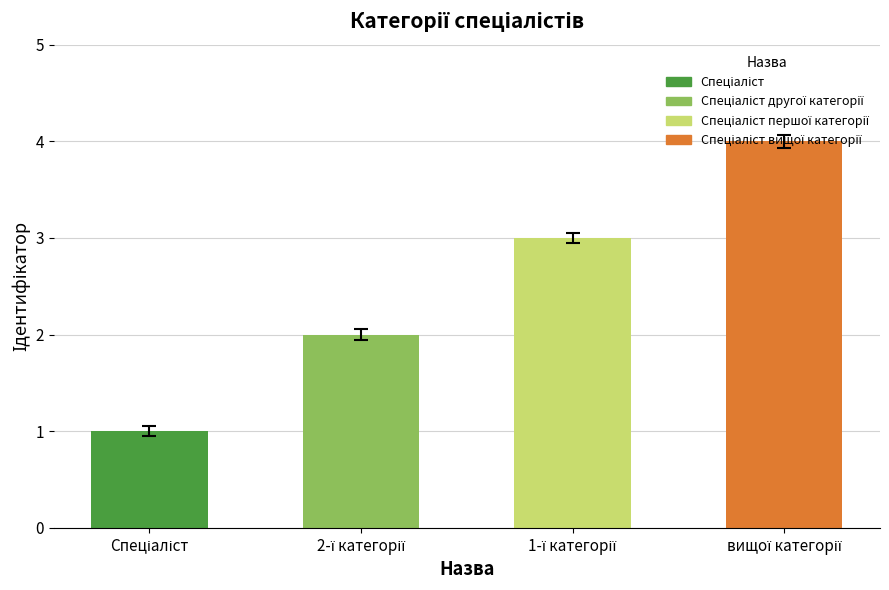

What is the sum of all values?

10